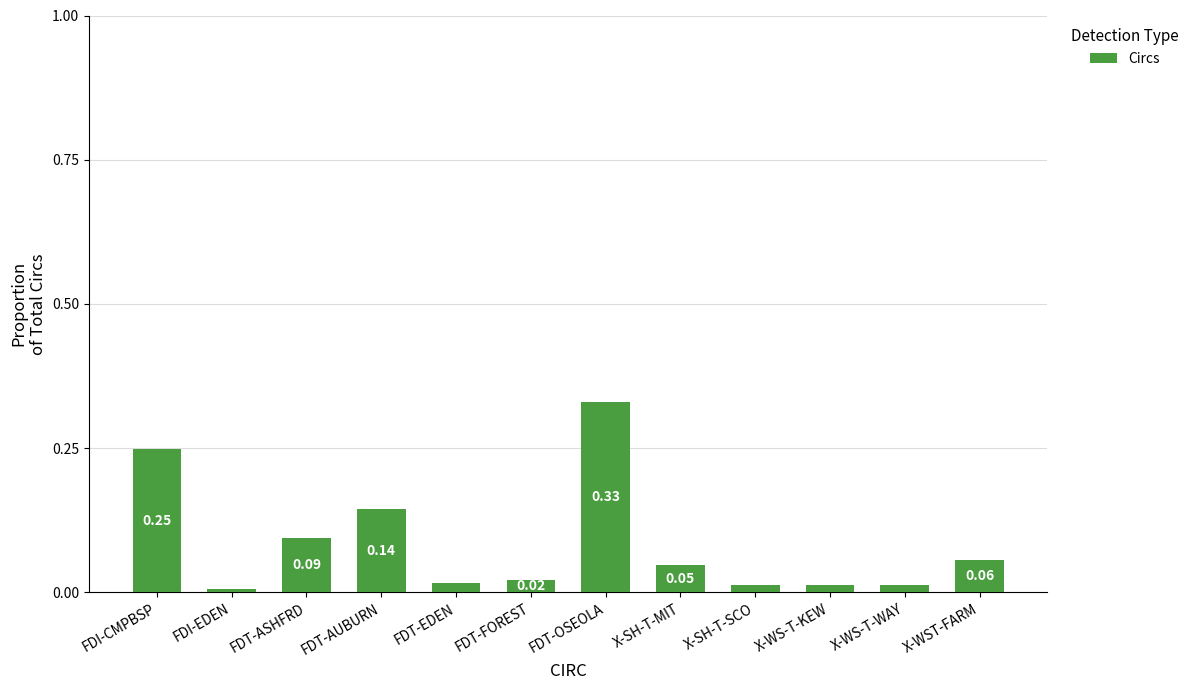

Between X-WS-T-WAY and FDT-FOREST, which is larger?

FDT-FOREST